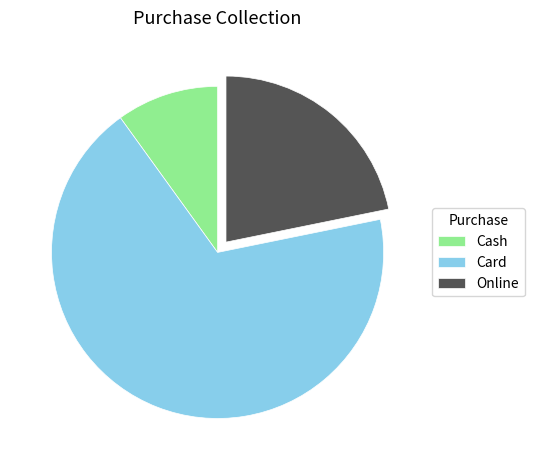

Which slice is the largest?

Card